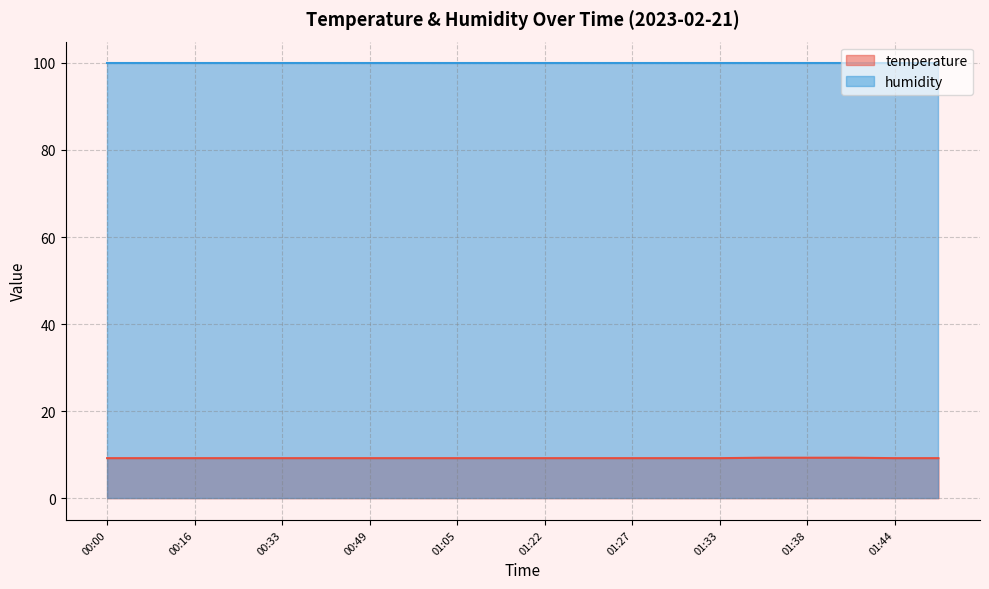

Rank the categories by value from lowest to highest.

00:00, 00:08, 00:16, 00:24, 00:33, 00:41, 00:49, 00:57, 01:05, 01:14, 01:22, 01:25, 01:27, 01:30, 01:33, 01:44, 01:47, 01:36, 01:38, 01:41